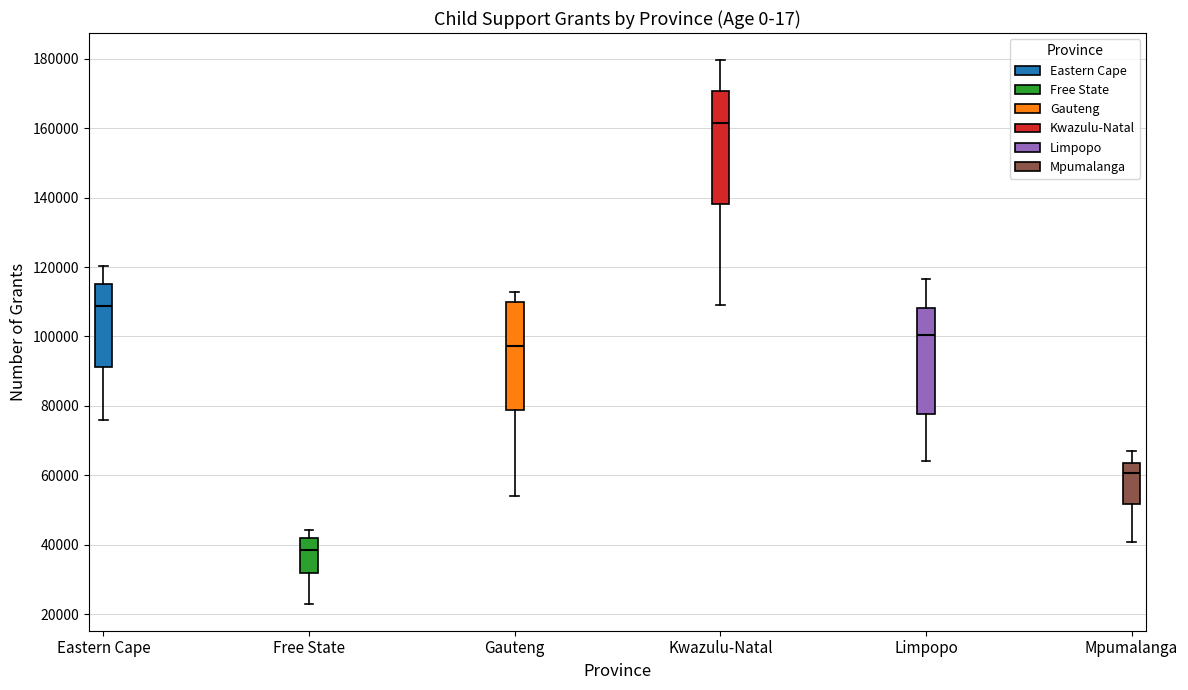

Where does the upper whisker of the box for Limpopo end on the y-axis? The values are not printed on the chart, so give them approximately, as read against the axis.

116000